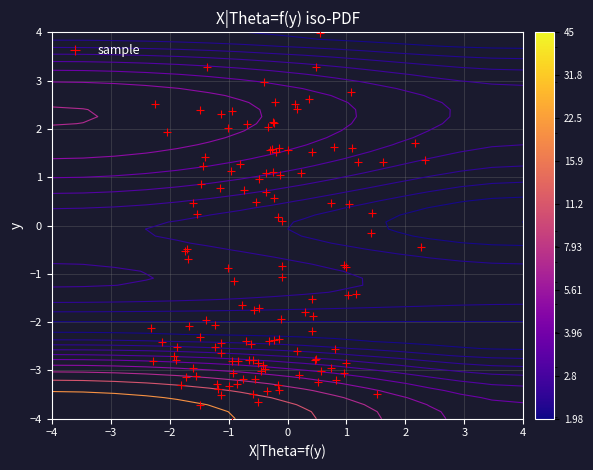

What is the maximum value shown in the chart?

45